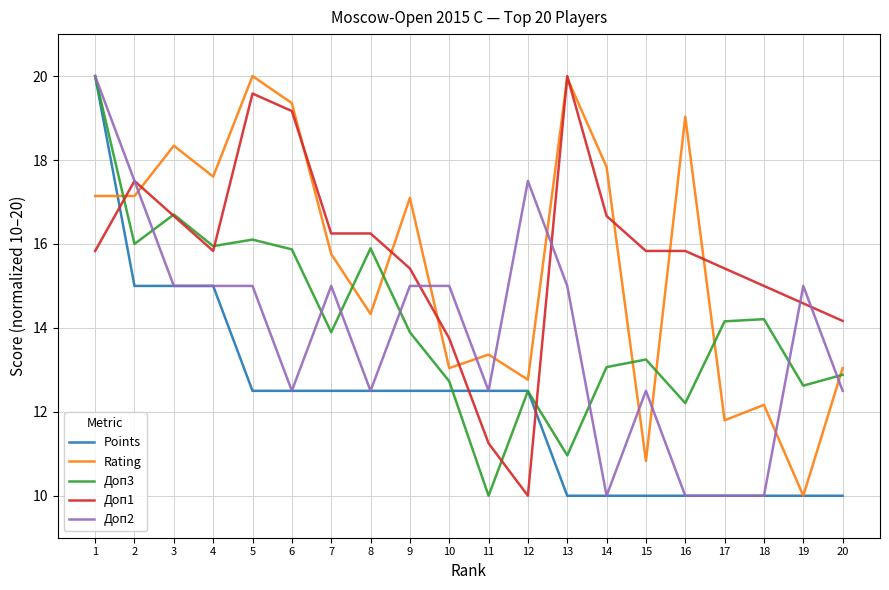

Count the number of data series in this chart.

5